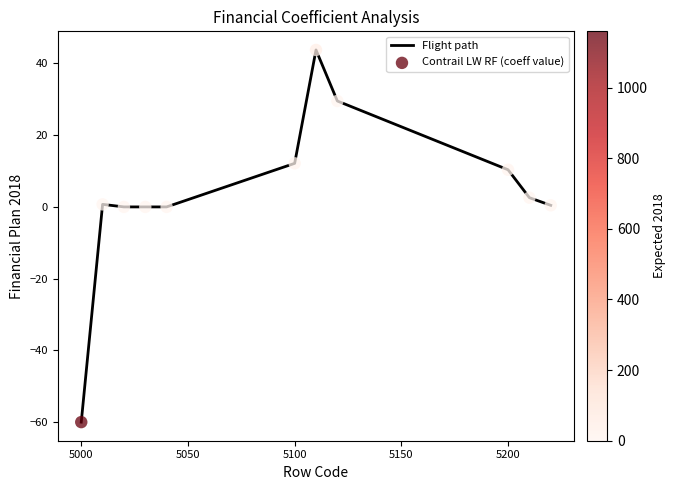

What is the greatest value displayed?

43.8